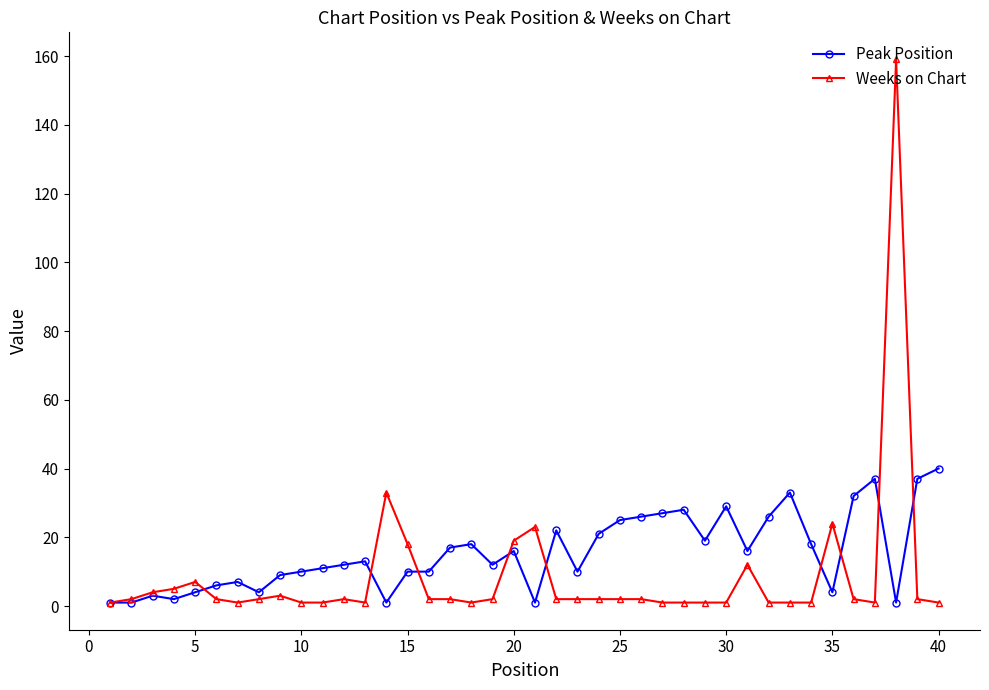

Rank the series by their maximum value, from highest to lowest.

Weeks on Chart, Peak Position